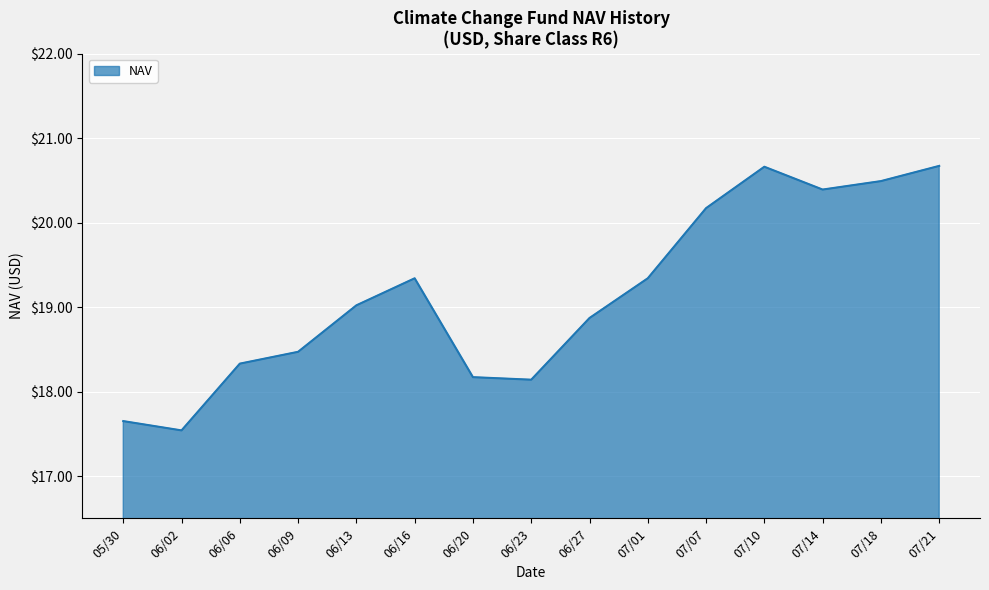

How many interior local valleys (lower than both neighbors) does the data have?

3